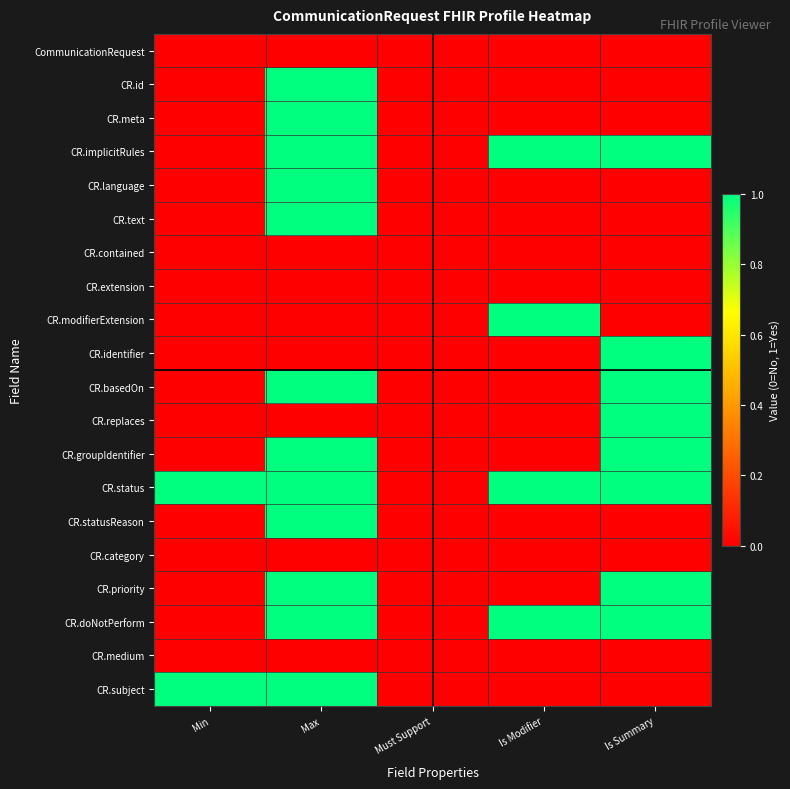

At Min, list the series in order from largest to smallest.

CR.status, CR.subject, CommunicationRequest, CR.id, CR.meta, CR.implicitRules, CR.language, CR.text, CR.contained, CR.extension, CR.modifierExtension, CR.identifier, CR.basedOn, CR.replaces, CR.groupIdentifier, CR.statusReason, CR.category, CR.priority, CR.doNotPerform, CR.medium